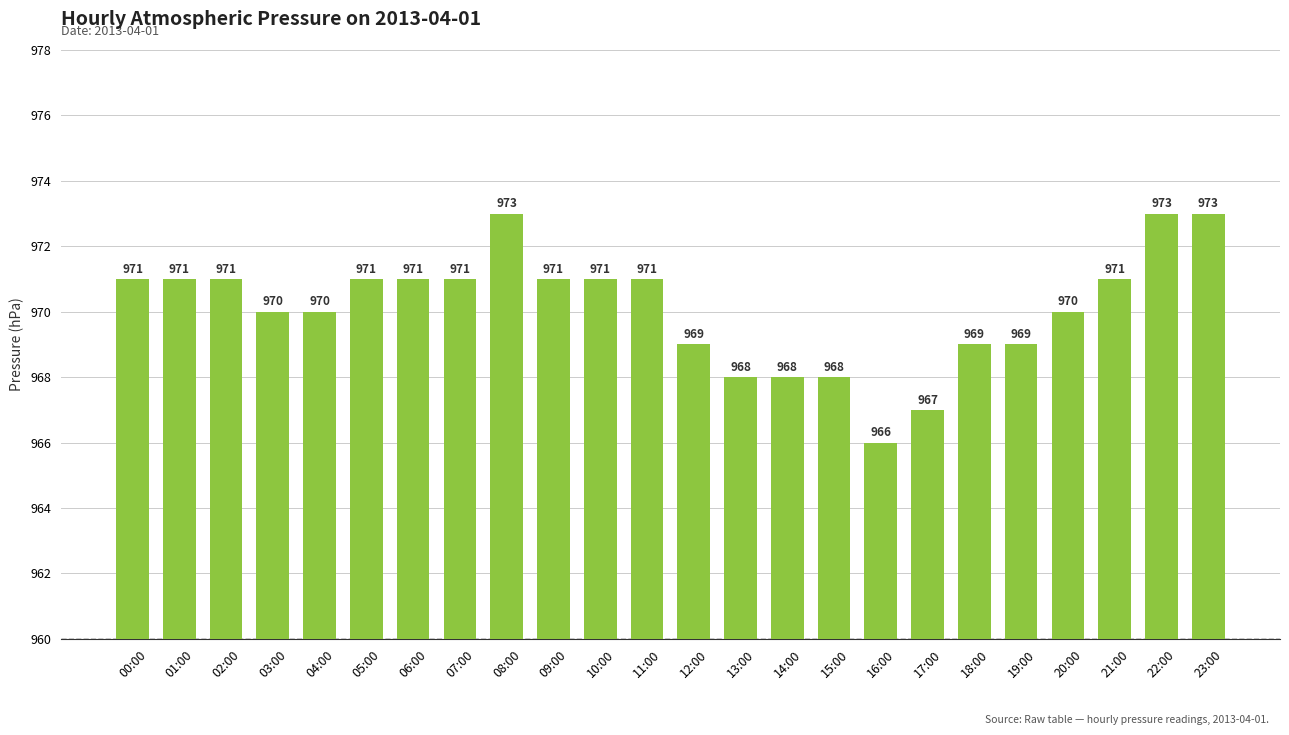

Between 20:00 and 14:00, which is larger?

20:00